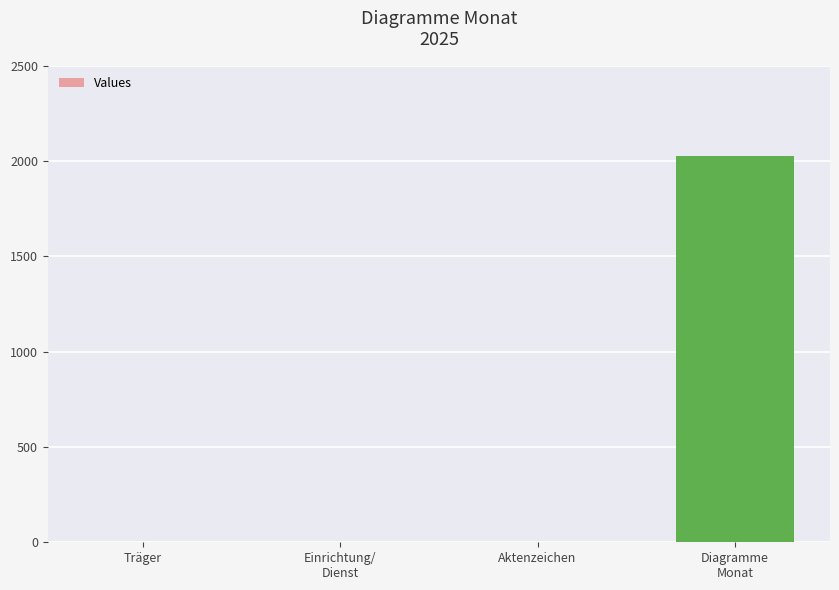

What is the sum of all values?

2025